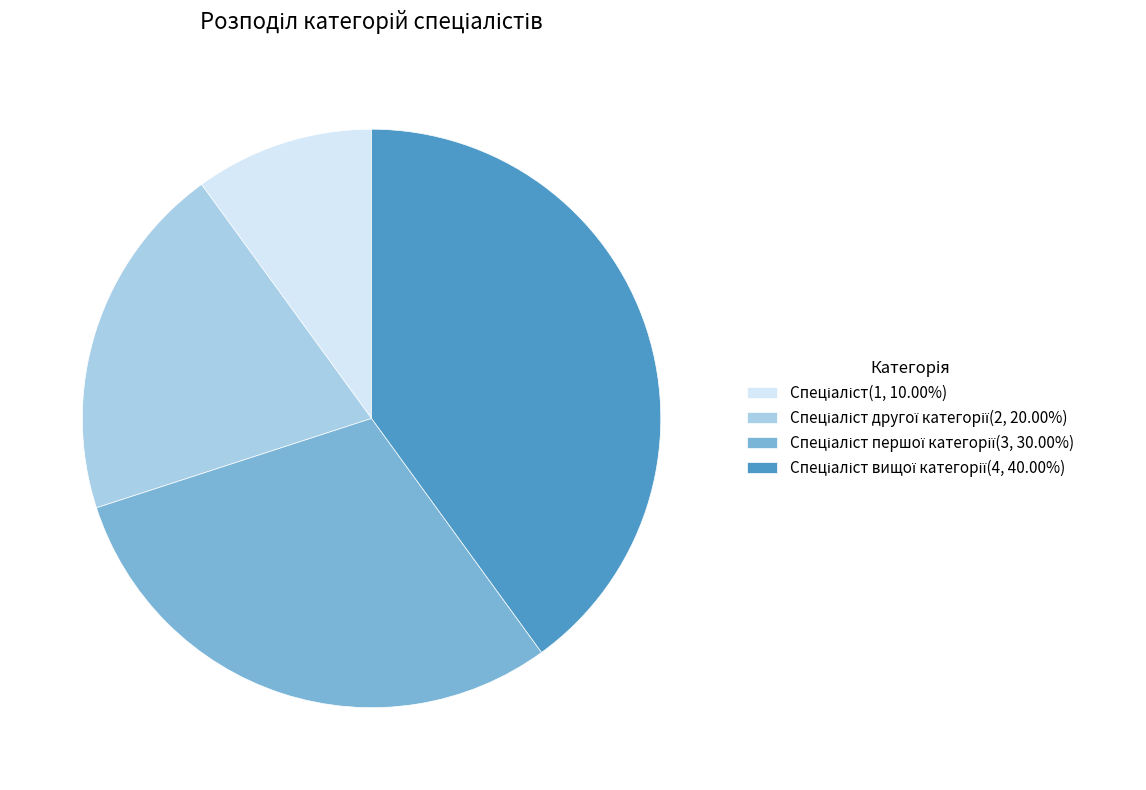

Is there a majority slice in this chart?

No